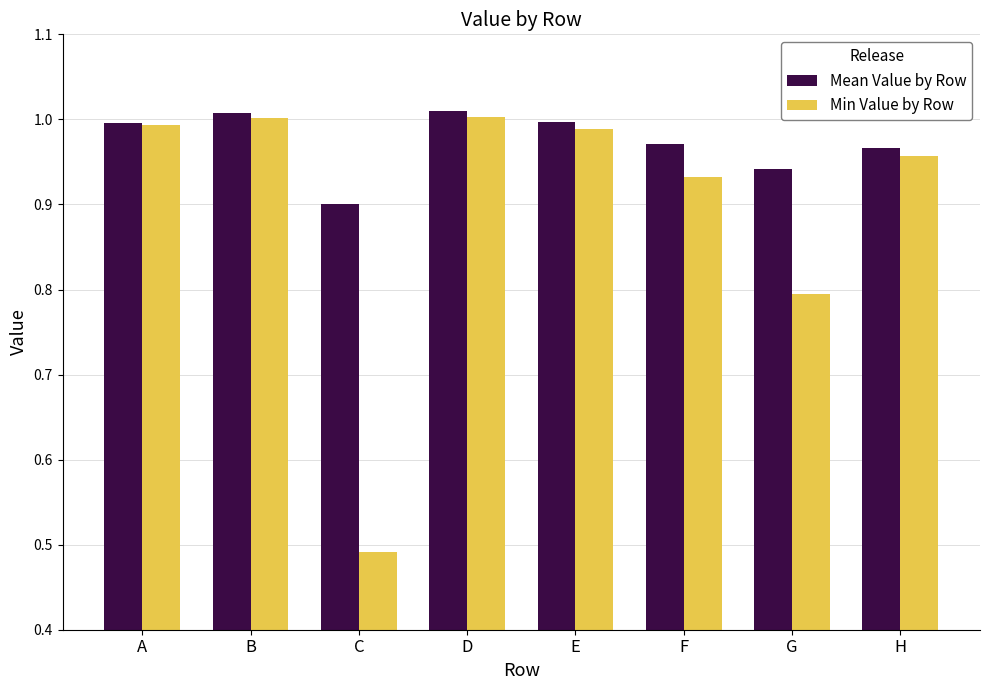

Which series has the largest range (max minus min)?

Min Value by Row